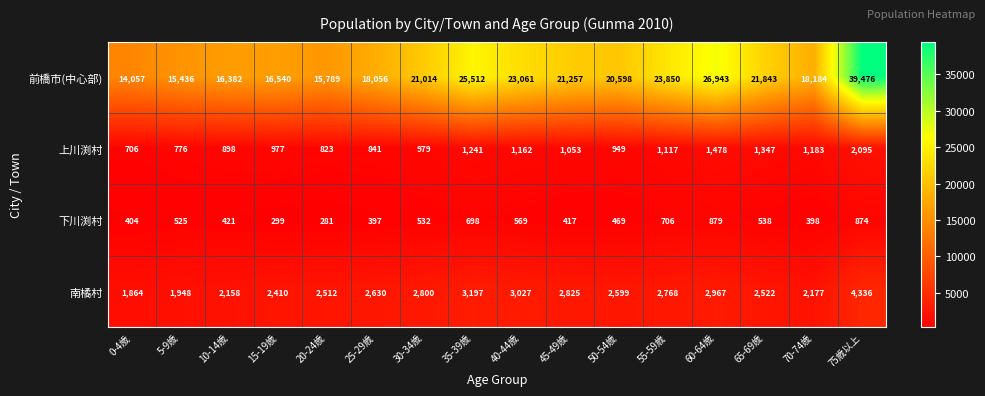

Which series has the largest range (max minus min)?

前橋市(中心部)